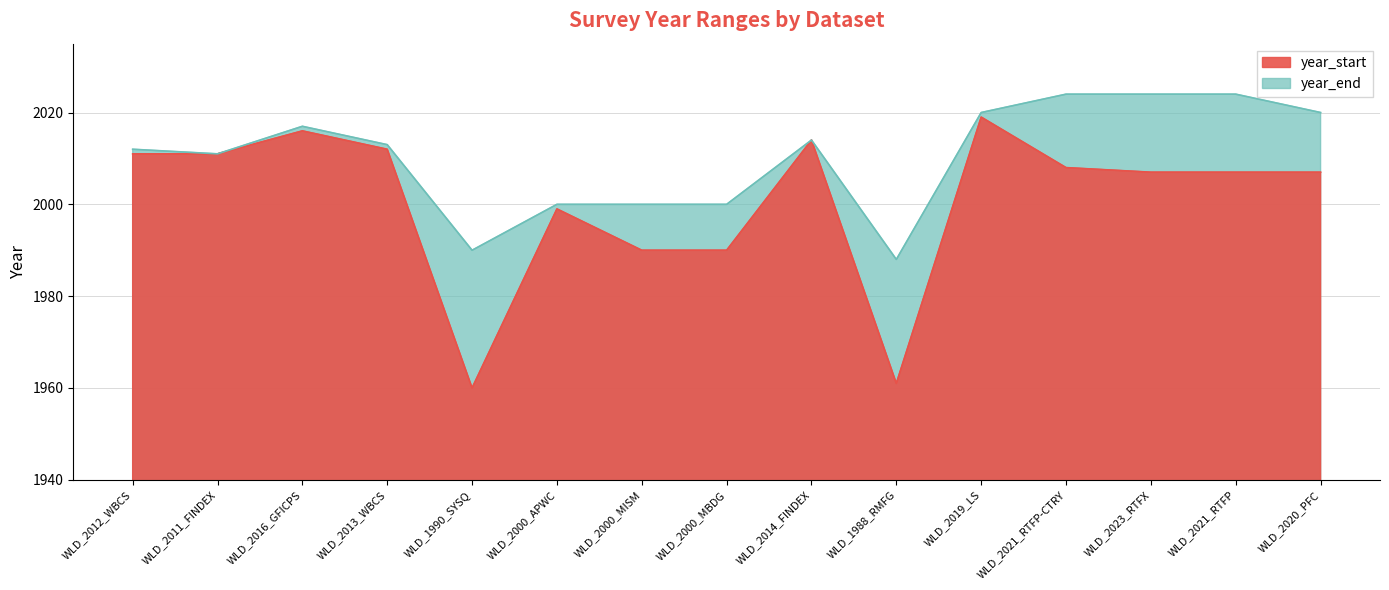

Which series changed the most between WLD_2013_WBCS and WLD_2019_LS?

year_start